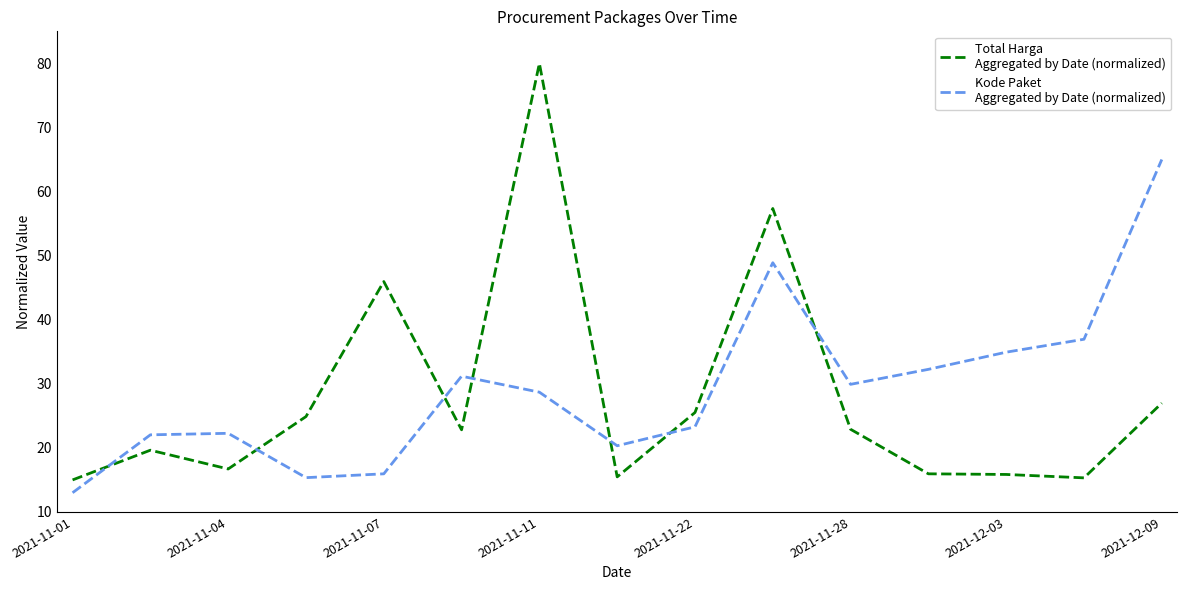

What is the minimum value shown in the chart?

13.0